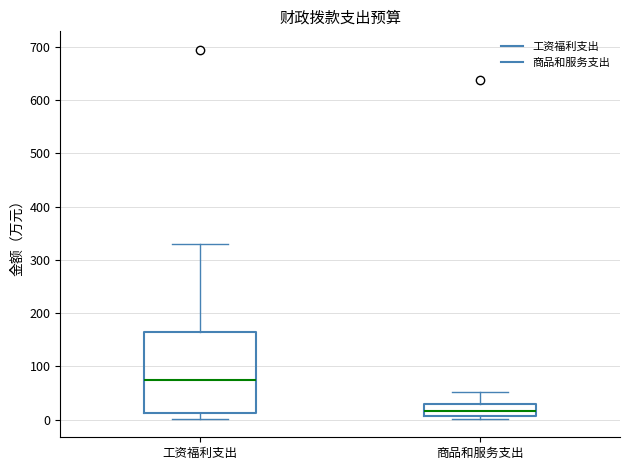

Reading left to right, read every box against the y-axis: the position of its median line, the range the box covers, and the ends of its whiskers. The values are not printed on the chart, so give them approximately, as read against the axis.

工资福利支出: median 80, box 10 to 160, whiskers 0 to 330
商品和服务支出: median 20, box 10 to 30, whiskers 0 to 50